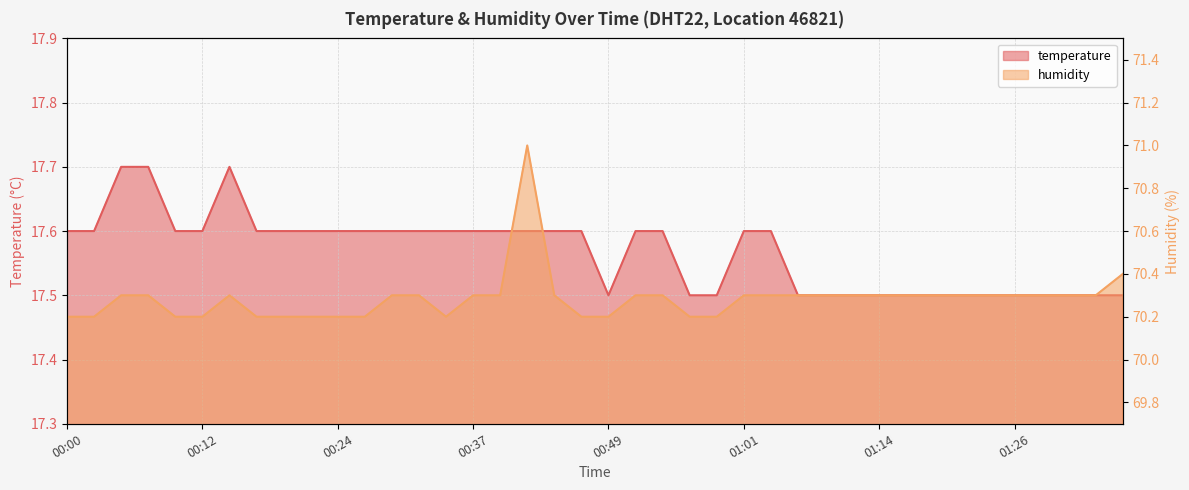

Where is humidity nearest to the value 70?

00:00